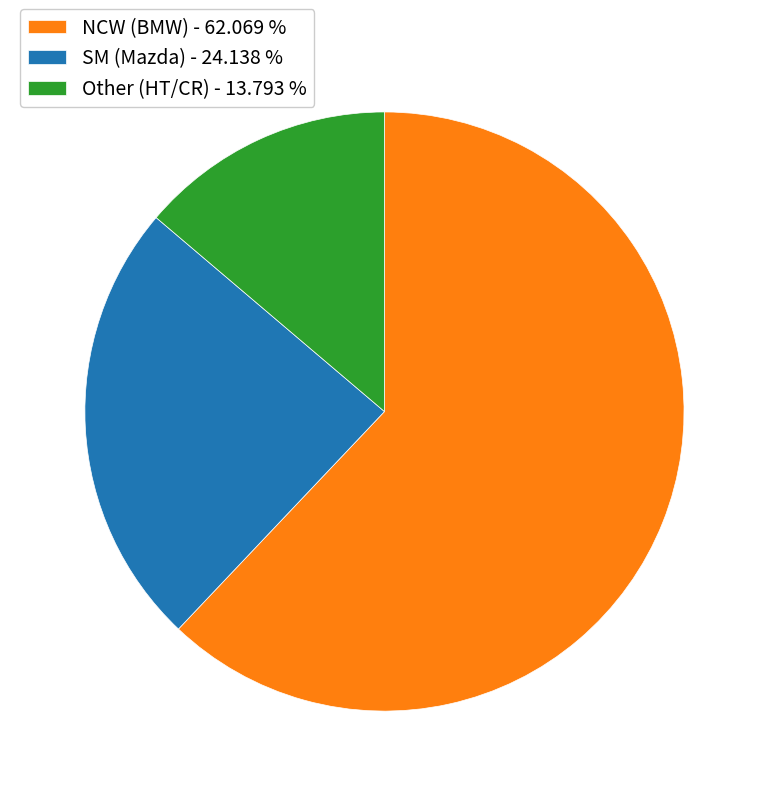

Between NCW (BMW) - 62.069 % and Other (HT/CR) - 13.793 %, which is larger?

NCW (BMW) - 62.069 %